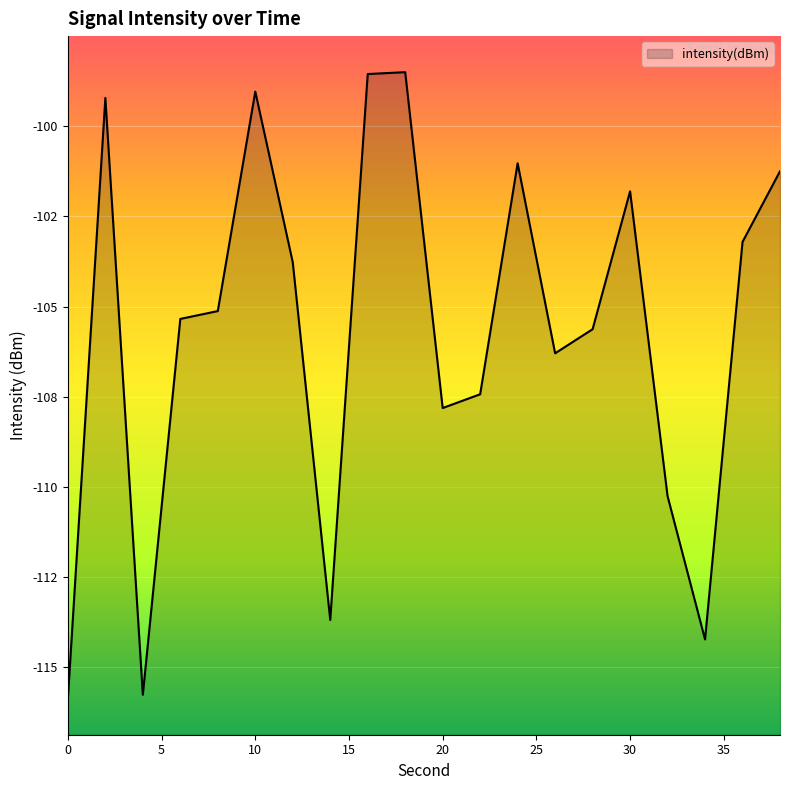

What is the difference between the values at 4 and 18?

17.3